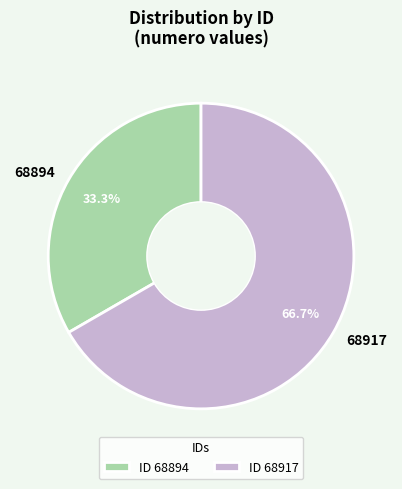

To the nearest percent, what is the average slice percentage?

50%